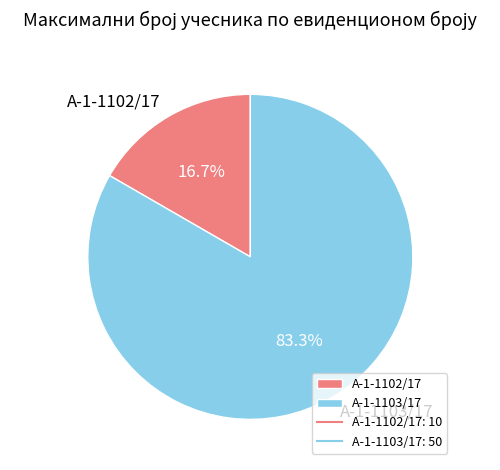

To the nearest percent, what is the combined percentage of А-1-1102/17 and А-1-1103/17?

100%